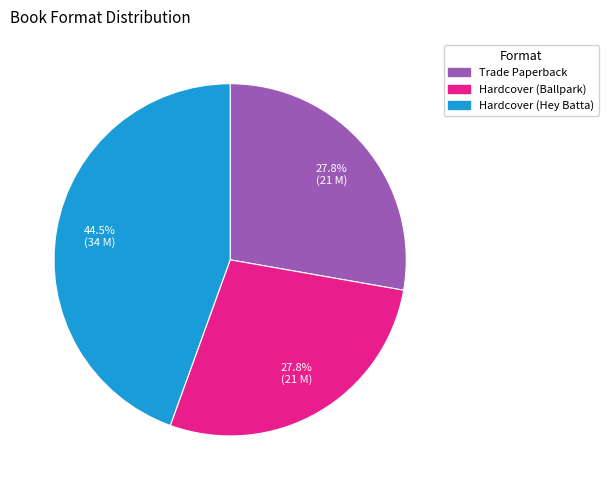

Do Trade Paperback and Hardcover (Ballpark) together represent more than half of the pie?

Yes